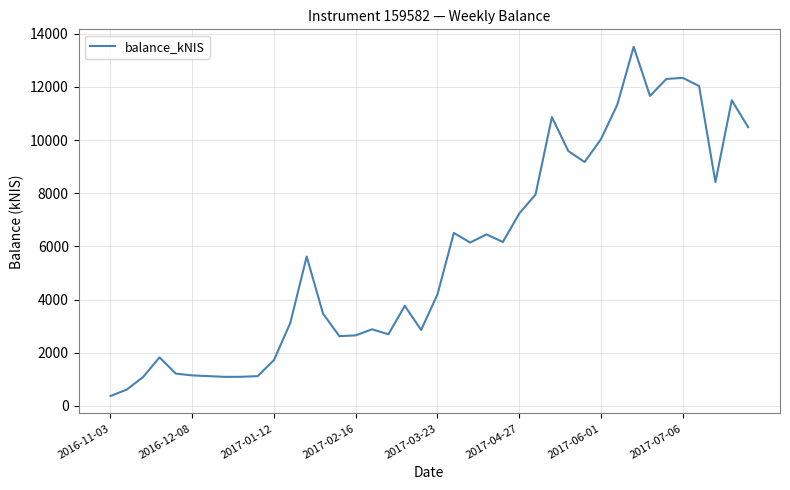

What is the maximum value shown in the chart?

13508.5